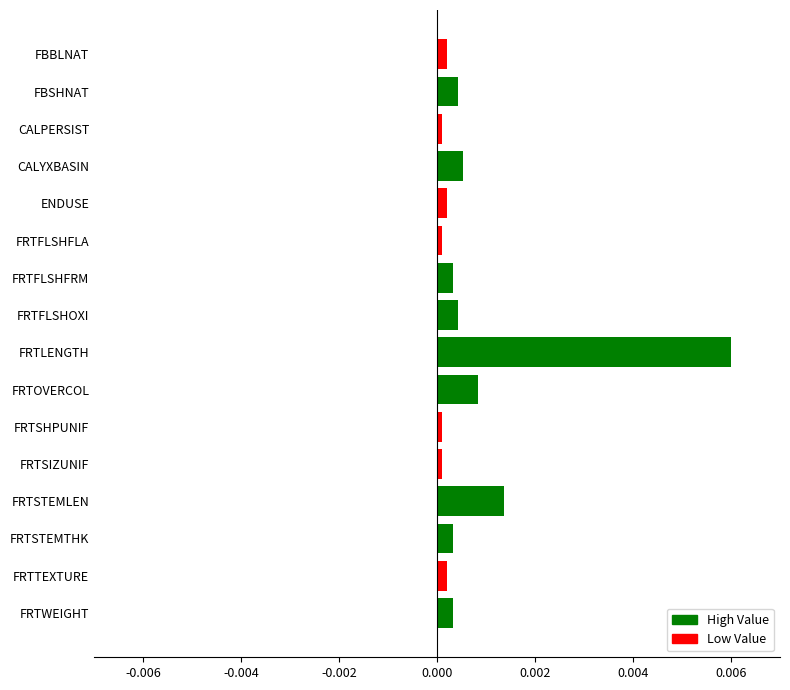

At which category does the chart reach its peak across all series?

FRTLENGTH